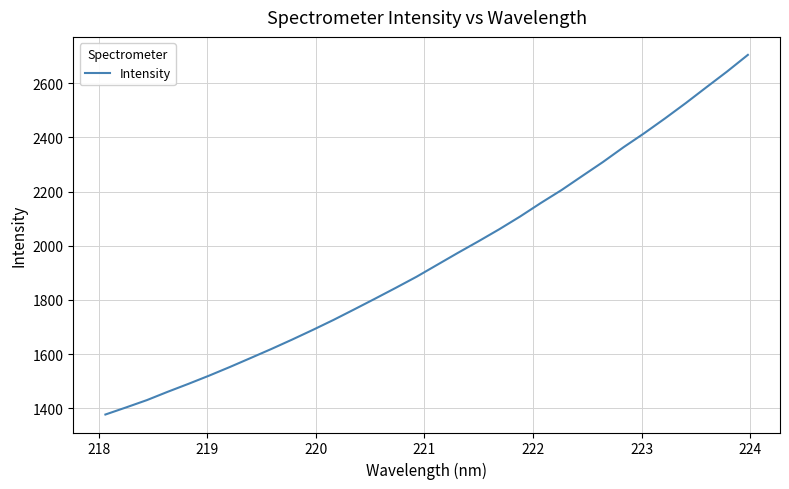

What is the minimum value shown in the chart?

1377.5